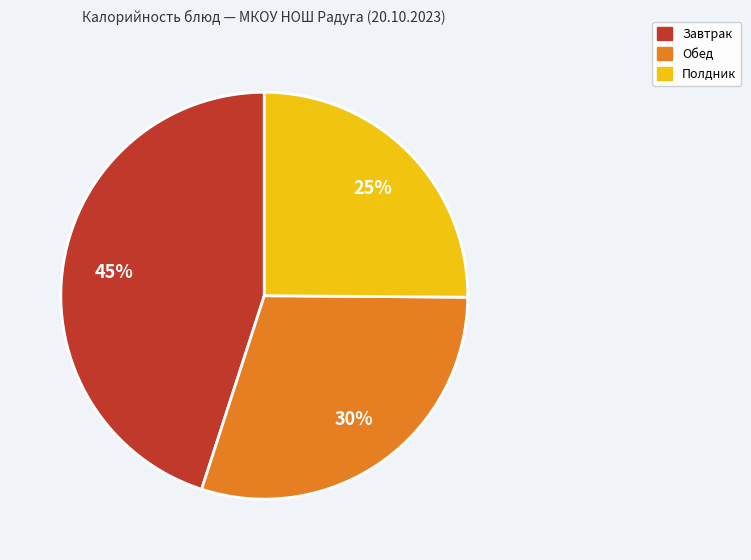

Approximately how many times larger is the value at Полдник compared to Завтрак?

0.6